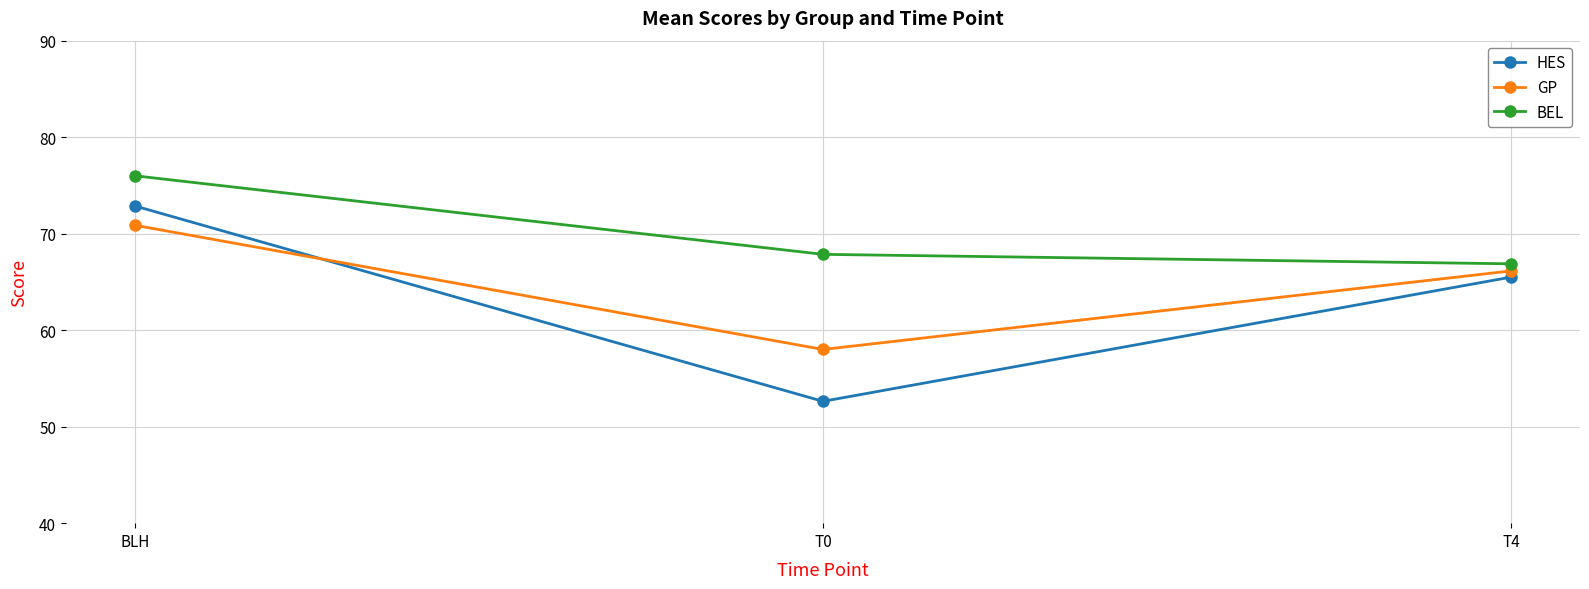

Read the HES value at T0.

52.6